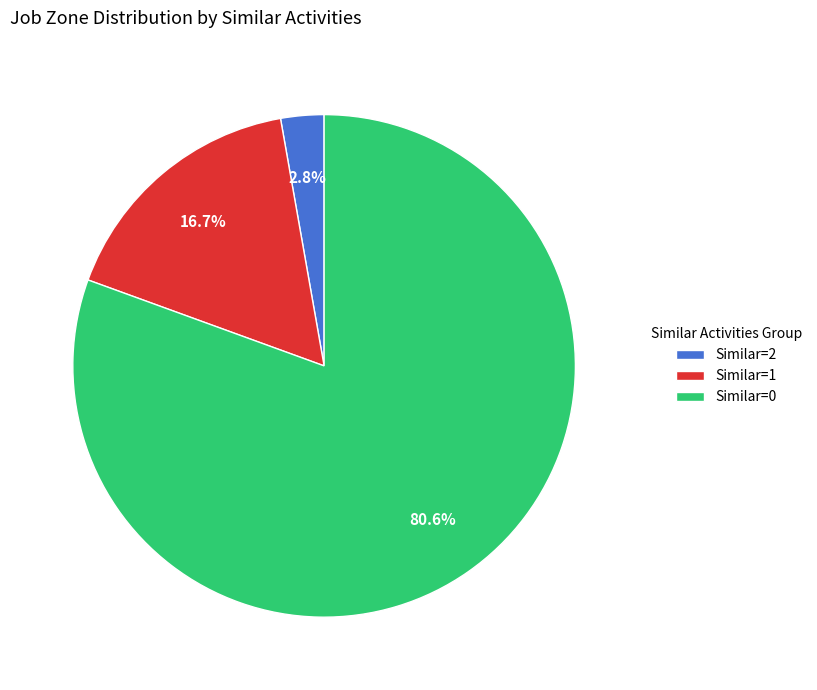

Which has a higher value, Similar=1 or Similar=0?

Similar=0